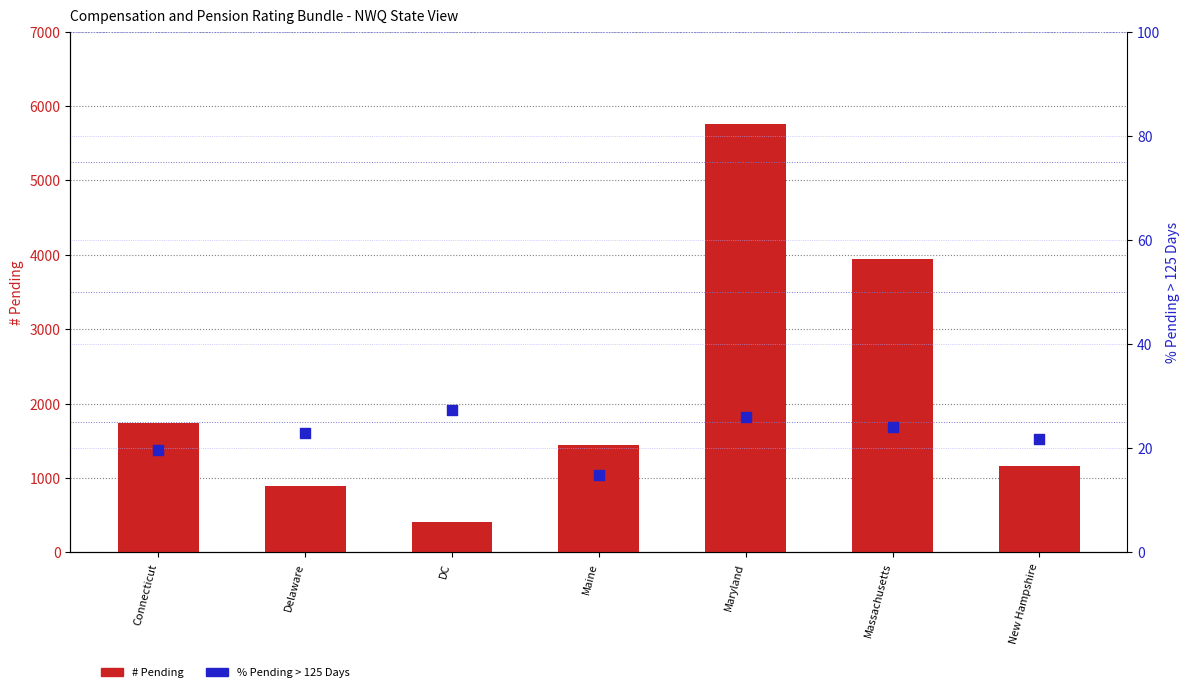

Which series has the widest spread of Y values?

# Pending